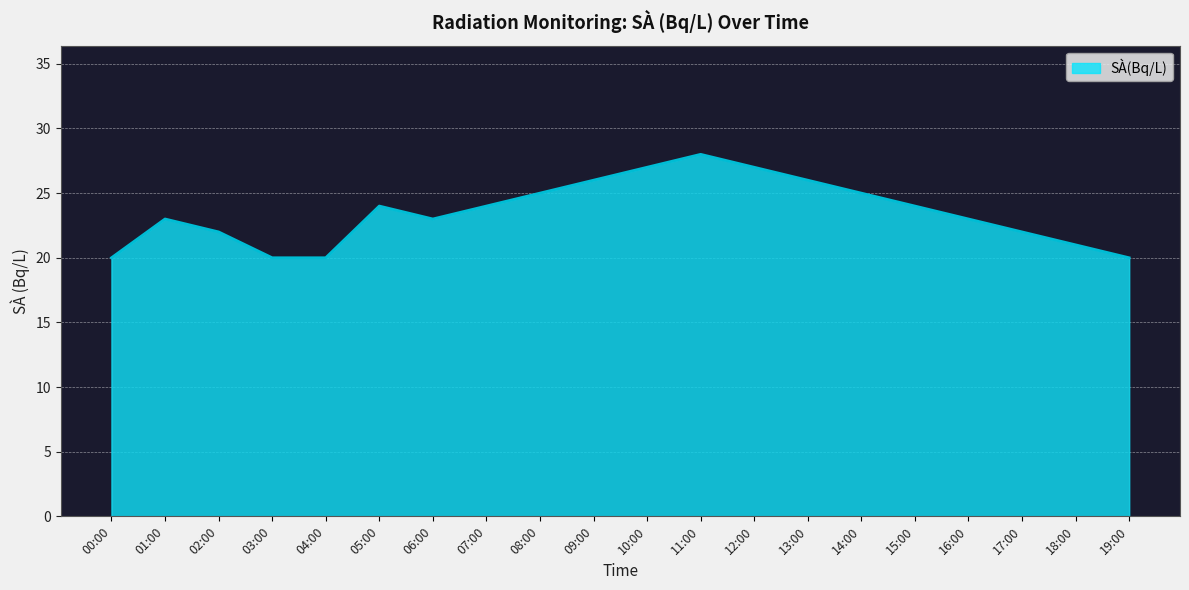

What is the label of the 16th point from the right?

04:00